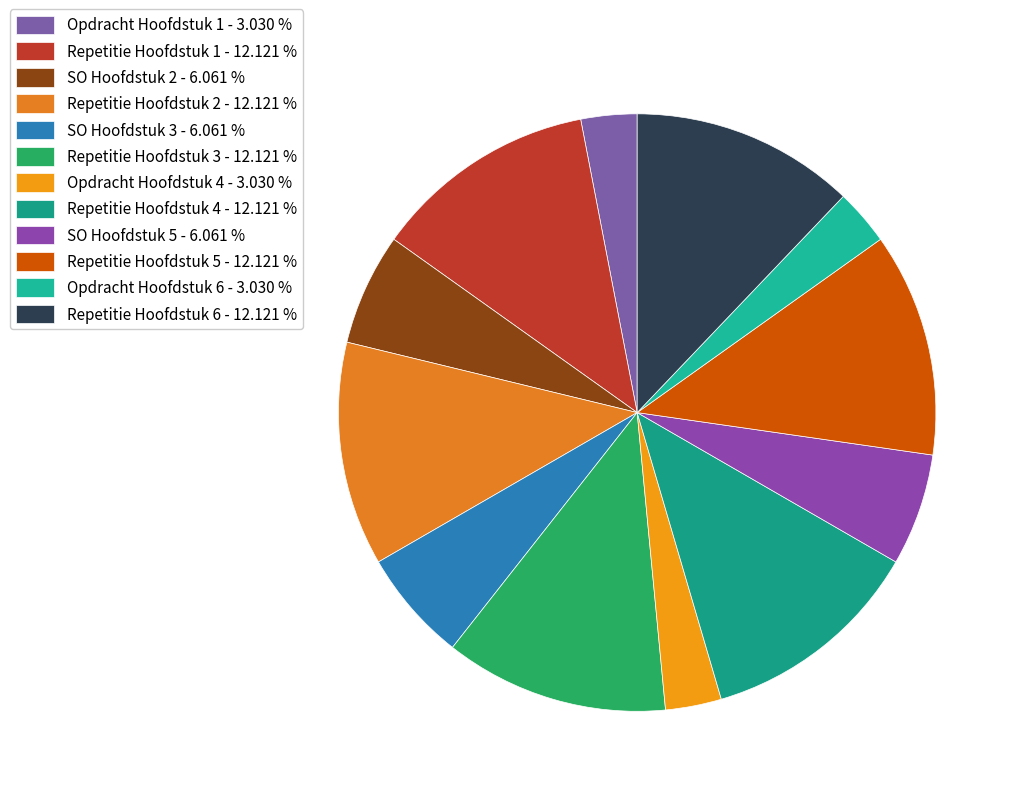

To the nearest percent, what percentage of the pie is Opdracht Hoofdstuk 1?

3%